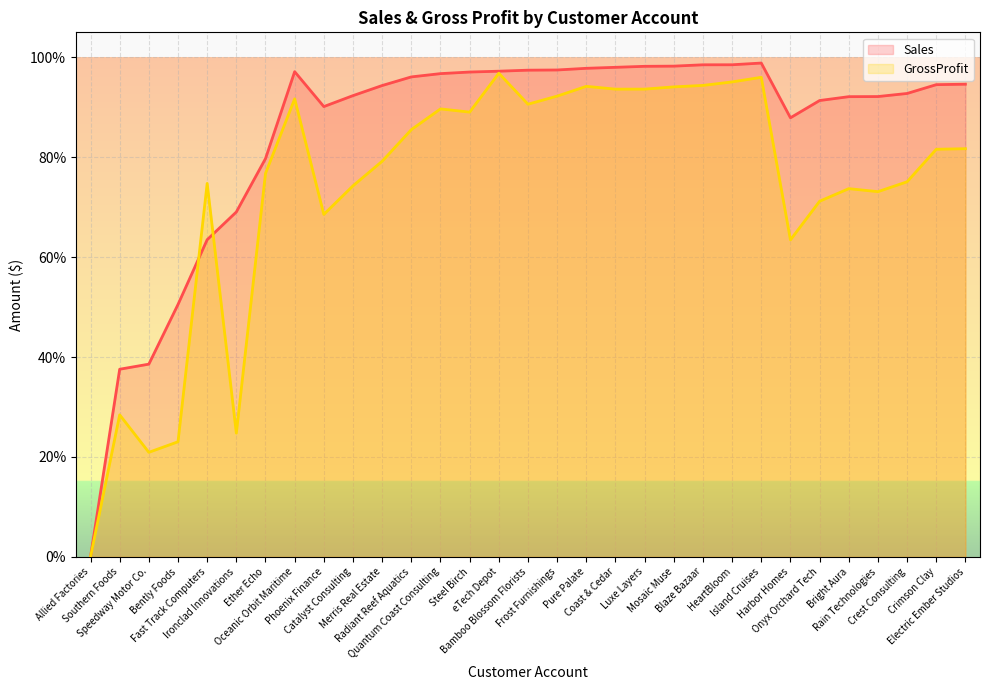

The value of Sales at Frost Furnishings is 130.4. True or false?

False